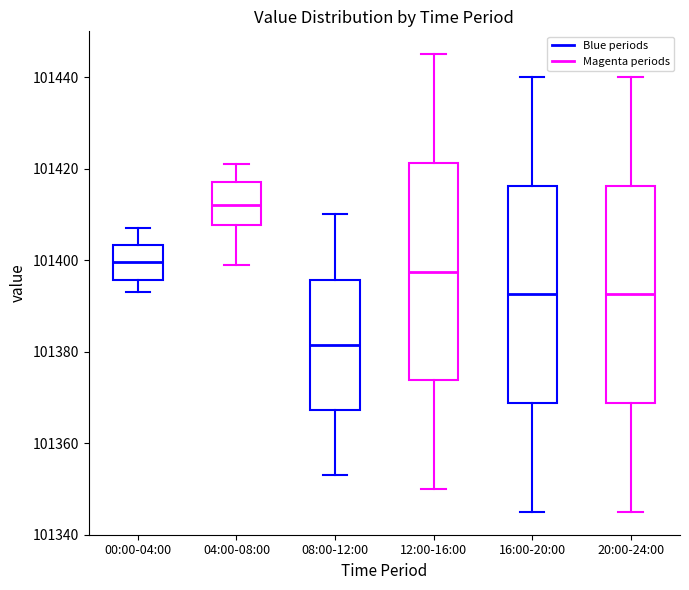

Which box has the lowest median line?

08:00-12:00